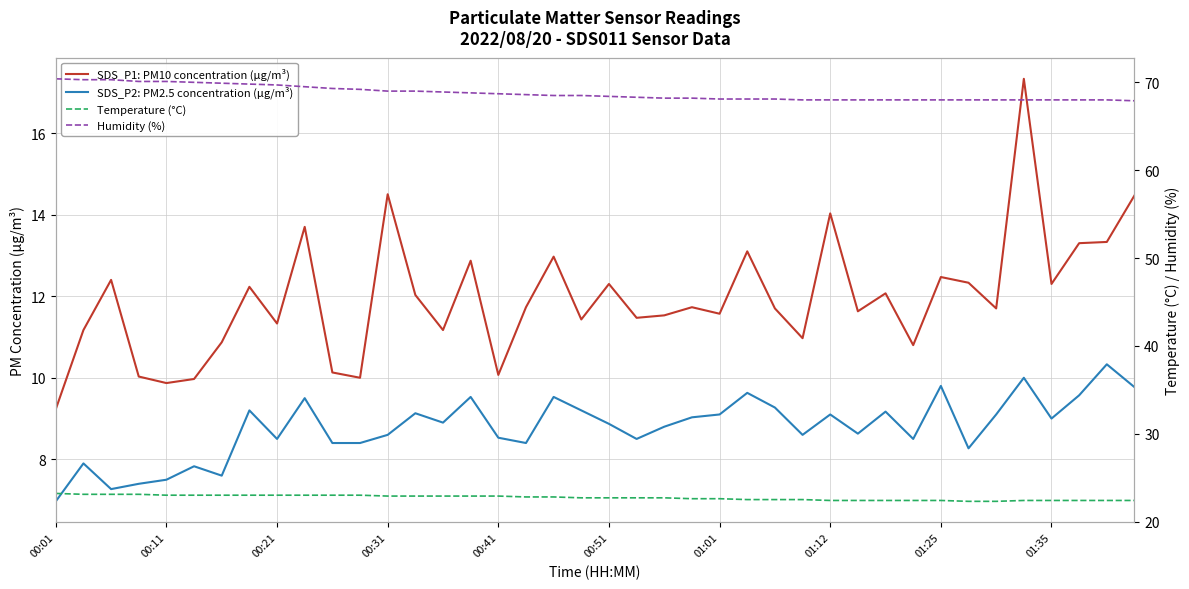

How many data points in SDS_P2: PM2.5 concentration (μg/m³) are above 8?

33